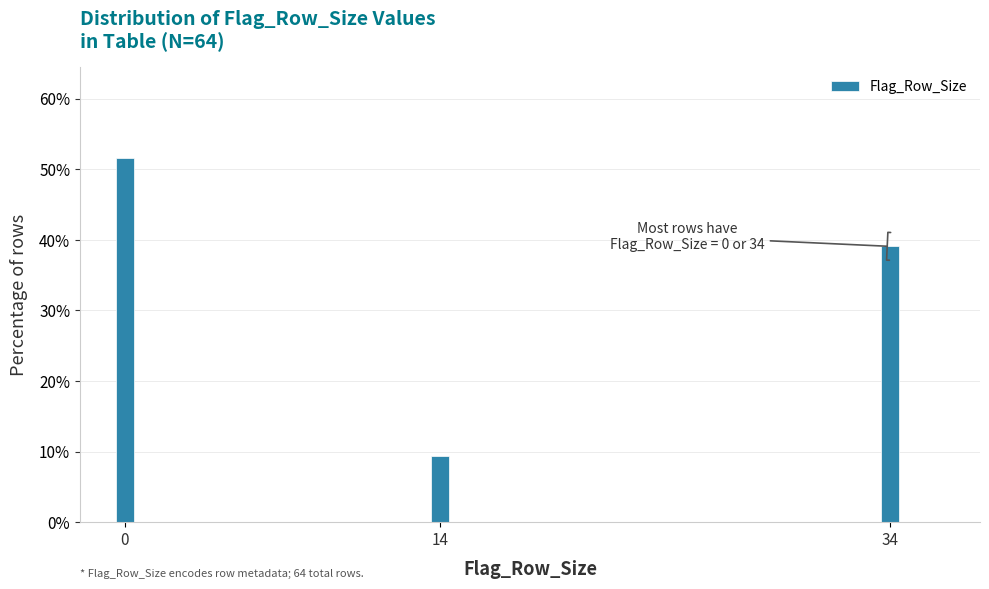

Reading right to left, list all the values displayed in this chart.

39.1	9.4	51.6